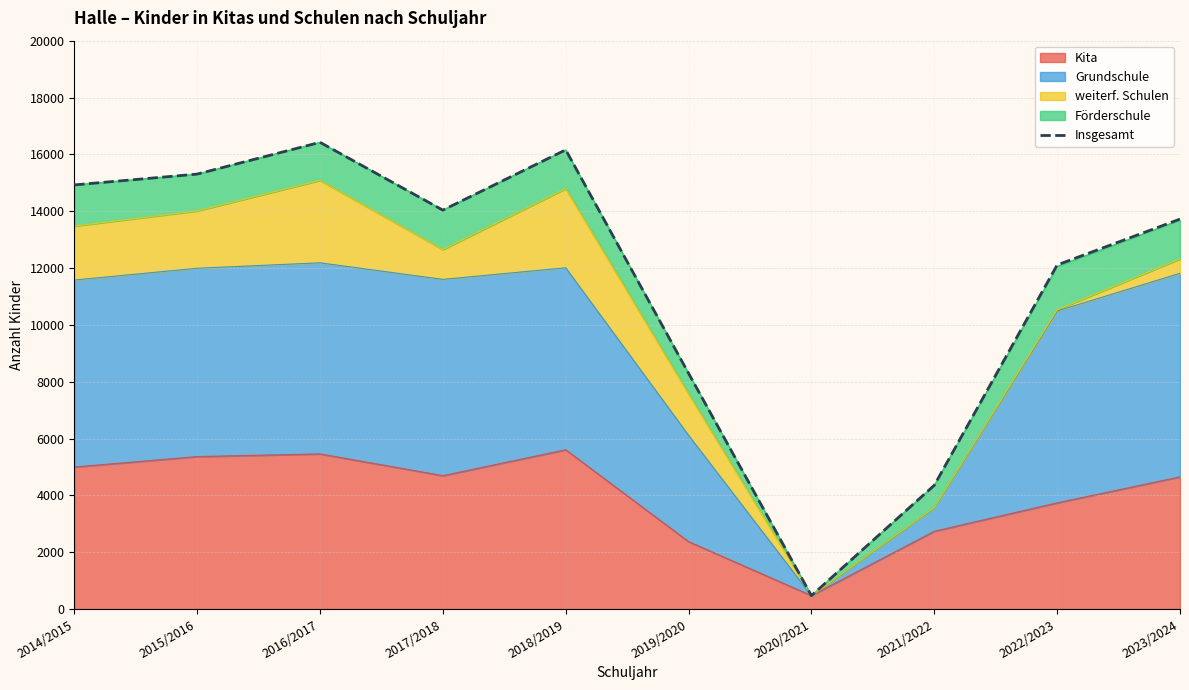

Rank the categories by value from lowest to highest.

2020/2021, 2021/2022, 2019/2020, 2022/2023, 2023/2024, 2017/2018, 2014/2015, 2015/2016, 2018/2019, 2016/2017